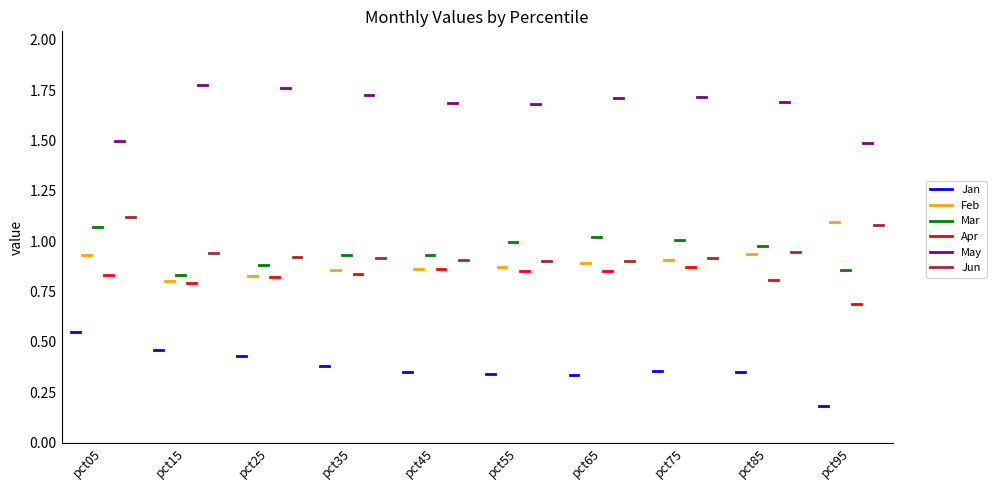

What is the spread (max minus min) of values at pct05?

0.9